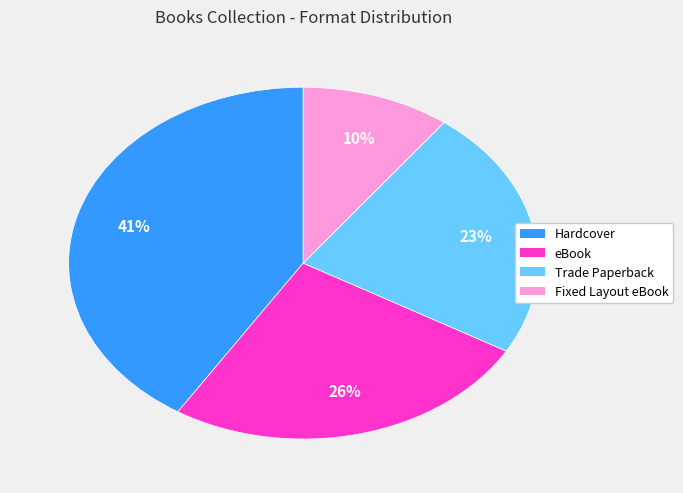

How many slices are in this pie chart?

4